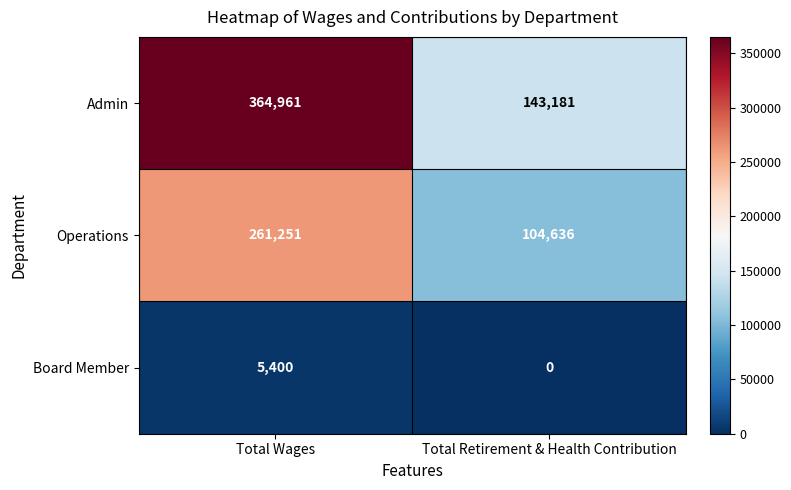

True or false: Board Member has a value of 0 at Total Retirement & Health Contribution.

True